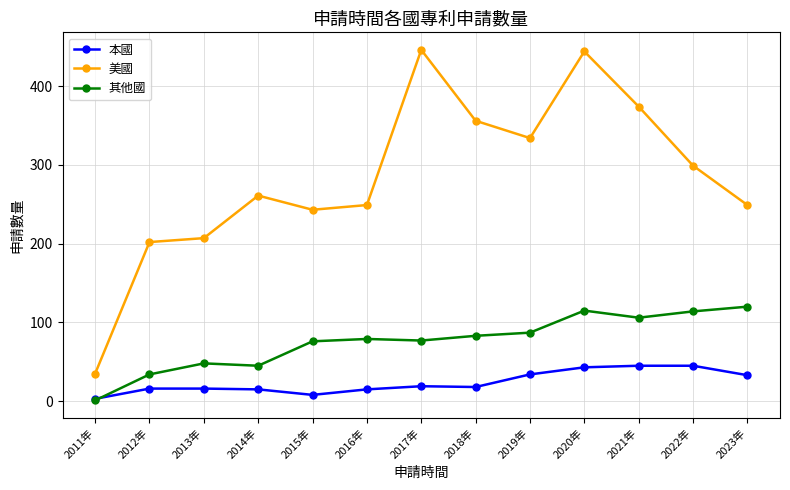

At which category is the sum across all series the highest?

2020年